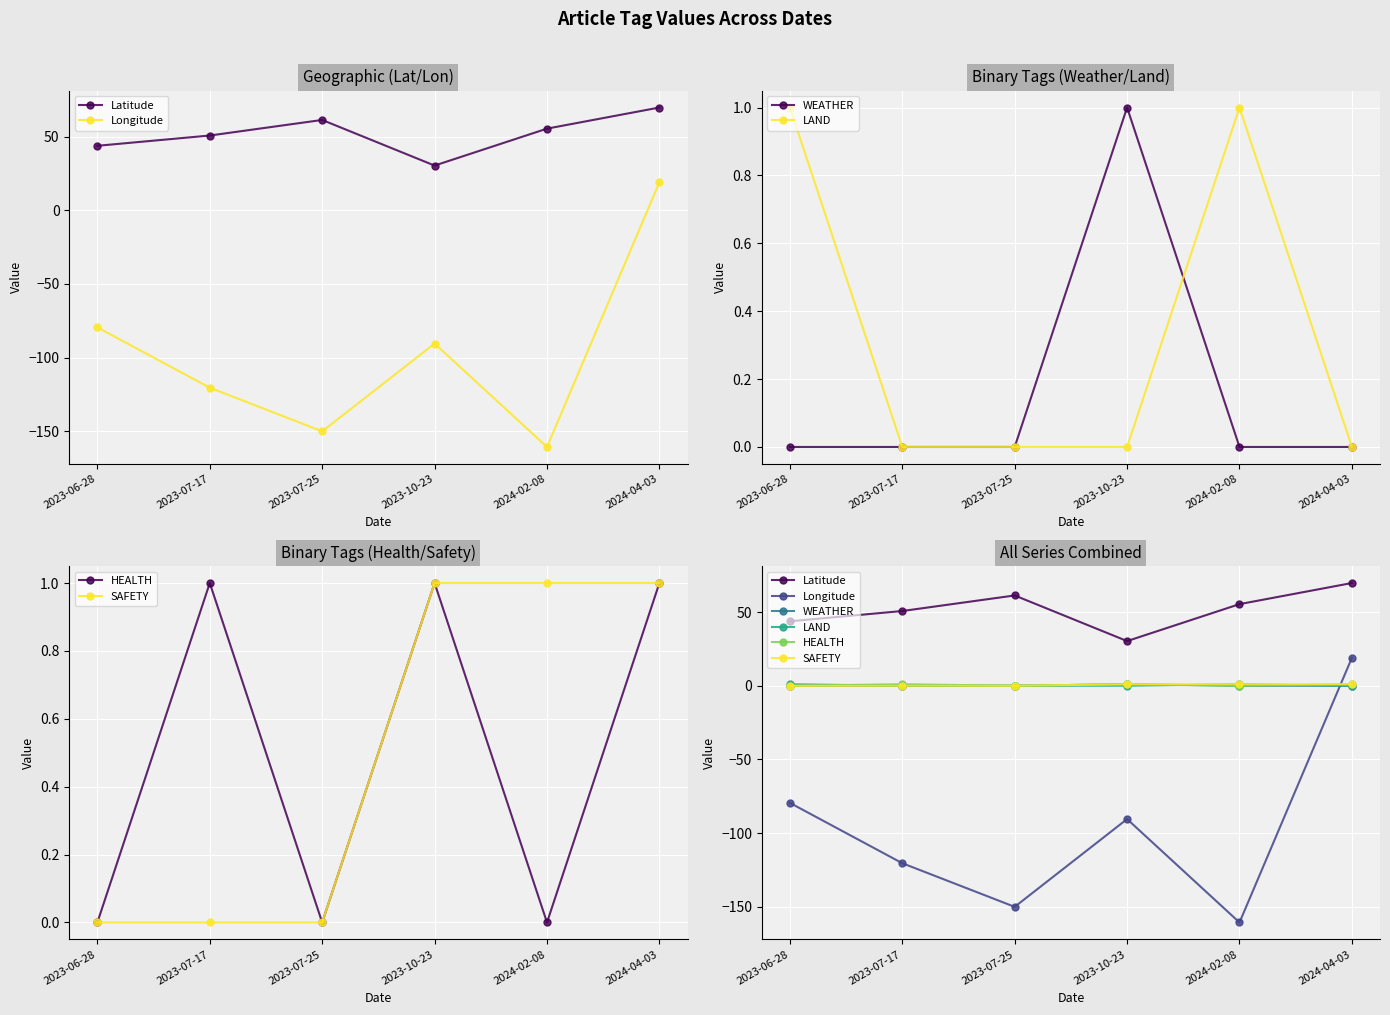

How many interior local valleys does the HEALTH series have?

2